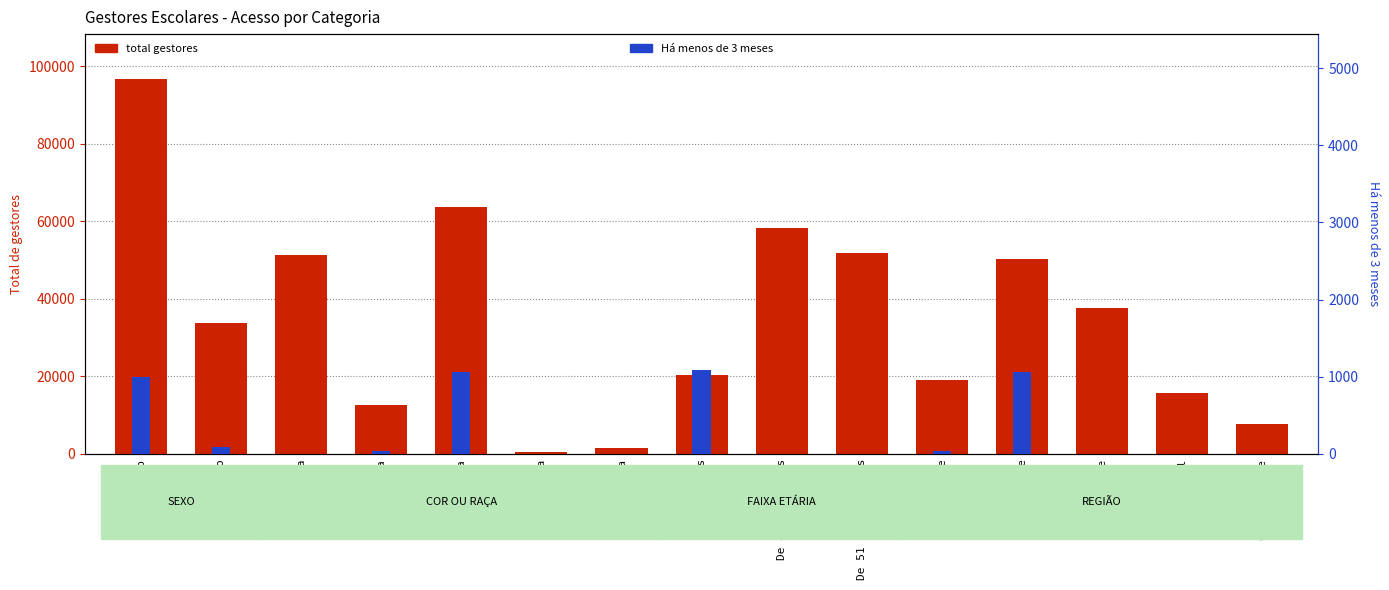

What is the approximate value of total gestores at Preta, to the nearest 100?

12500